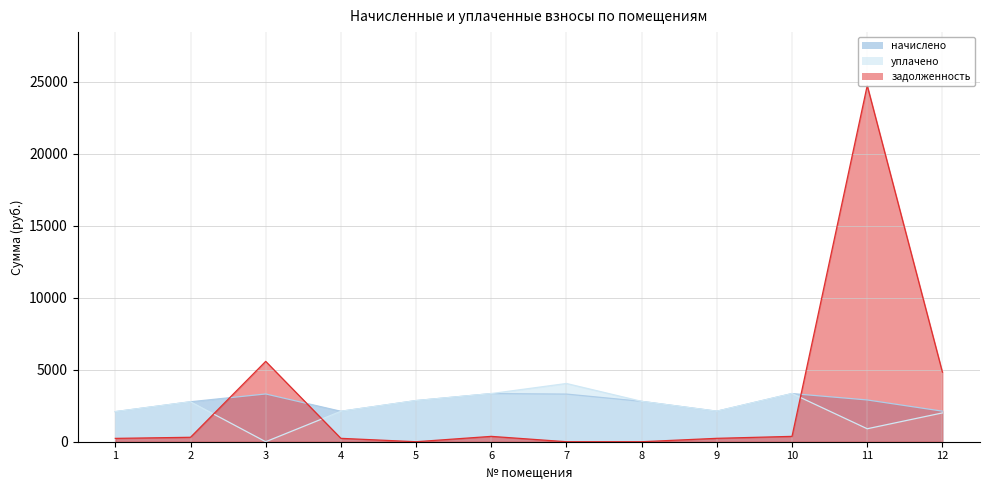

Rank the categories by задолженность value from lowest to highest.

5, 7, 8, 1, 4, 9, 2, 6, 10, 12, 3, 11